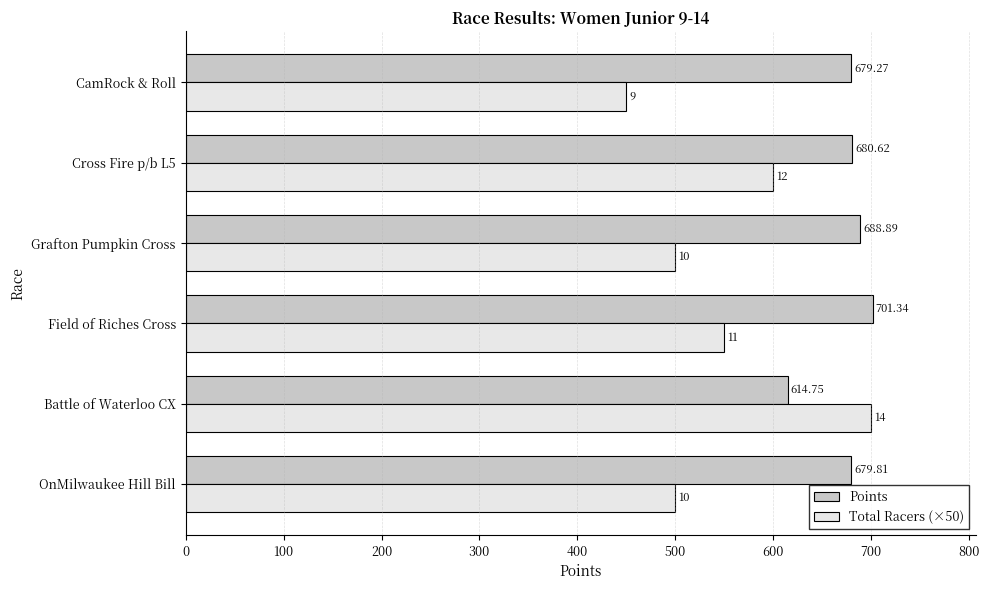

Rank the series by their average value, from lowest to highest.

Total Racers (×50), Points